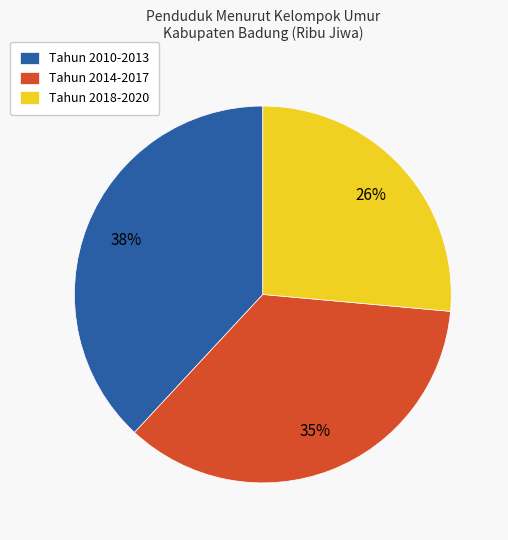

Rank the categories by value from highest to lowest.

Tahun 2010-2013, Tahun 2014-2017, Tahun 2018-2020